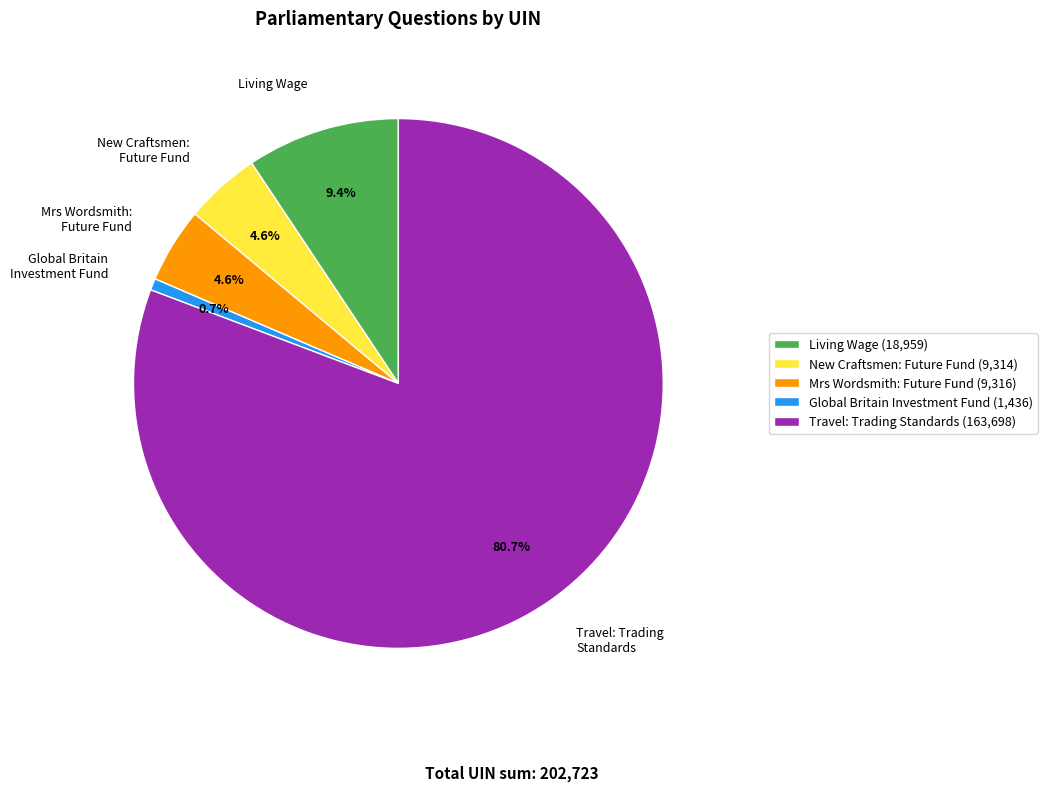

Does Travel: Trading Standards represent more than half of the total?

Yes